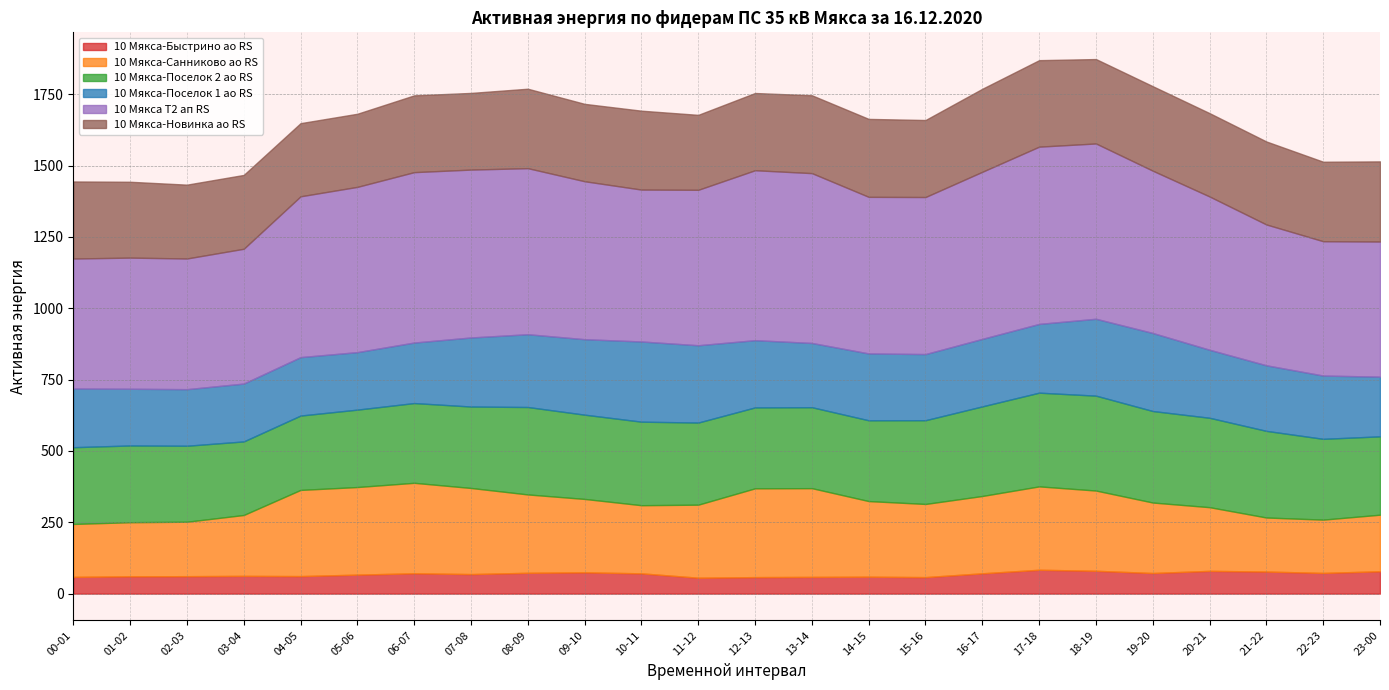

True or false: 10 Мякса-Быстрино ао RS and 10 Мякса-Поселок 2 ао RS intersect in this chart.

False